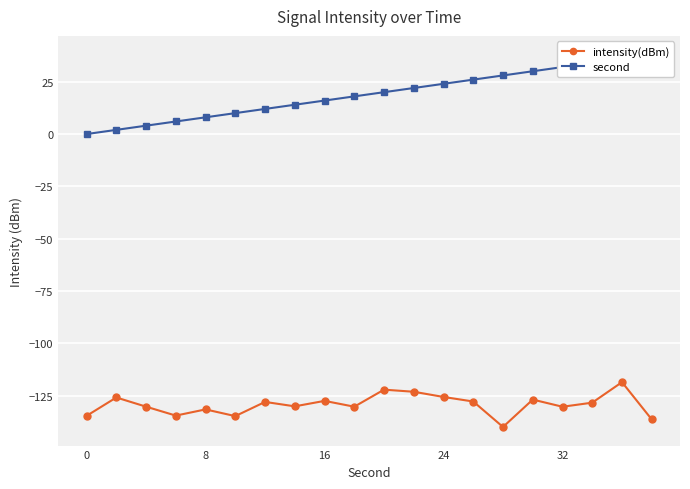

How many interior local peaks does the intensity(dBm) series have?

7